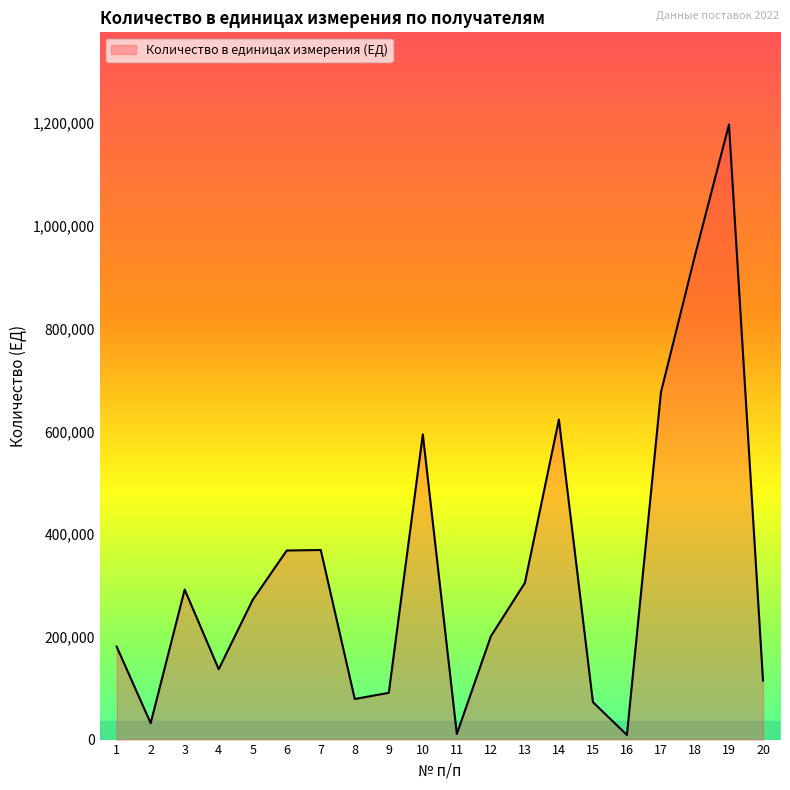

How many series are shown in this chart?

1